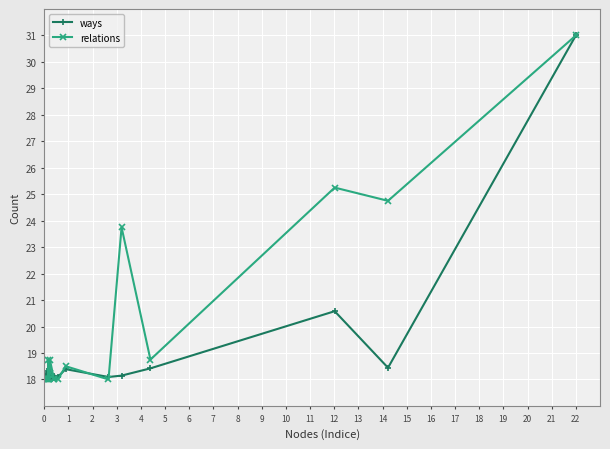

What is the value of the relations point at the 7th from the left?

18.0